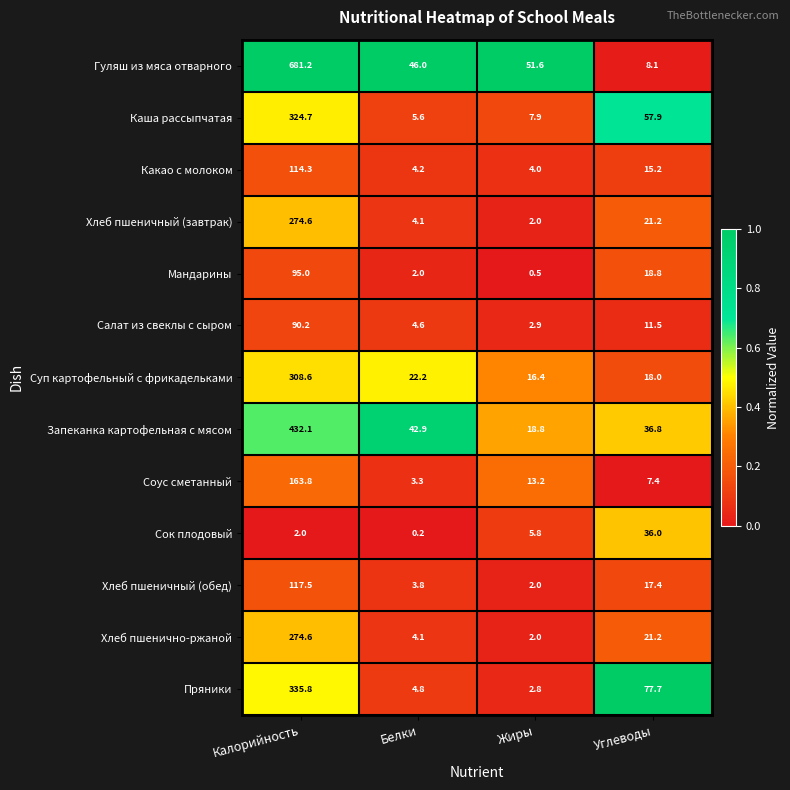

At which label does Какао с молоком reach its minimum?

Жиры